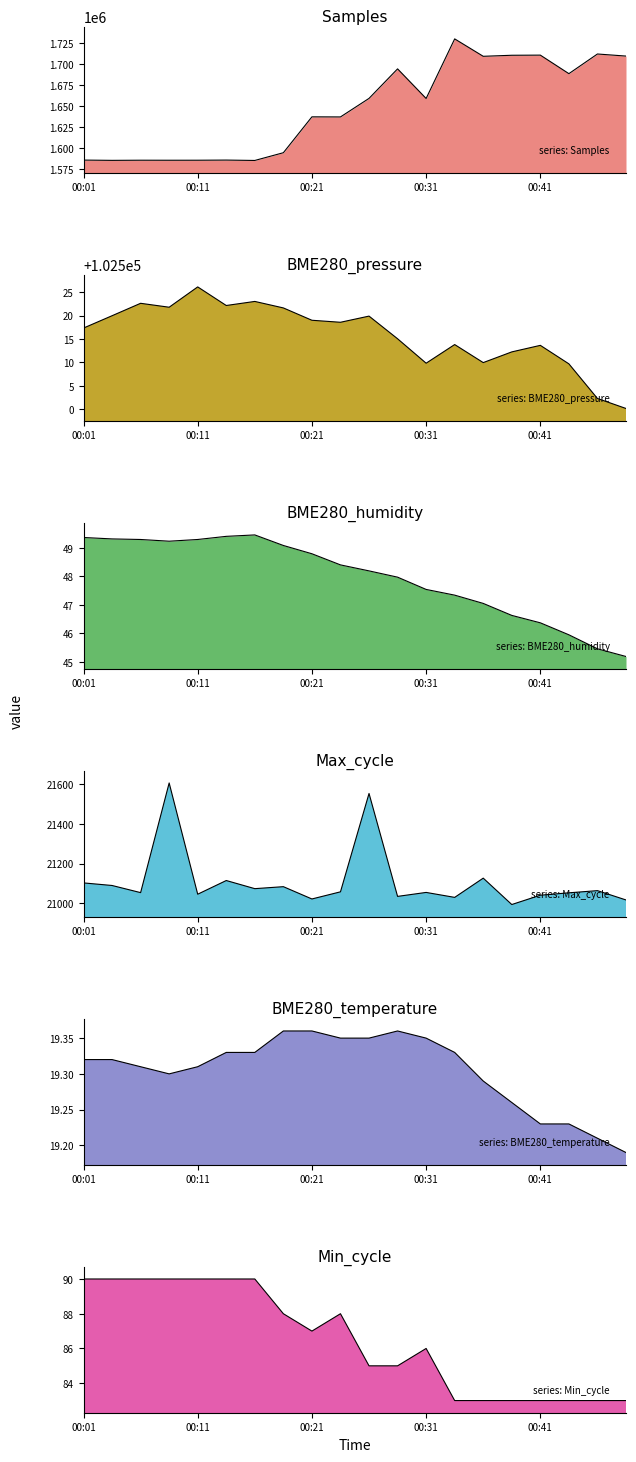

At which label is Max_cycle closest to 21300?

00:36